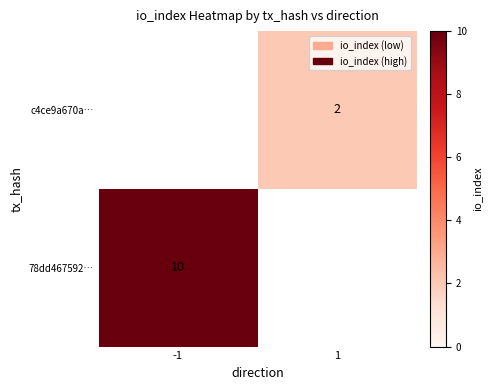

True or false: c4ce9a670a… has a value of 0 at -1.

True